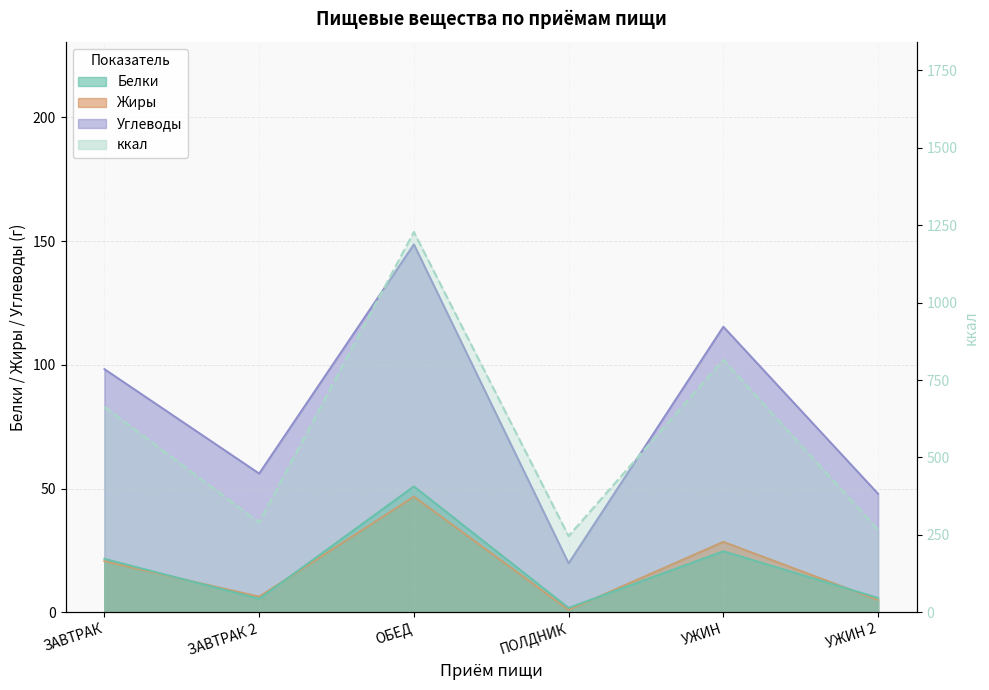

At which category does ккал reach its first local peak?

ОБЕД